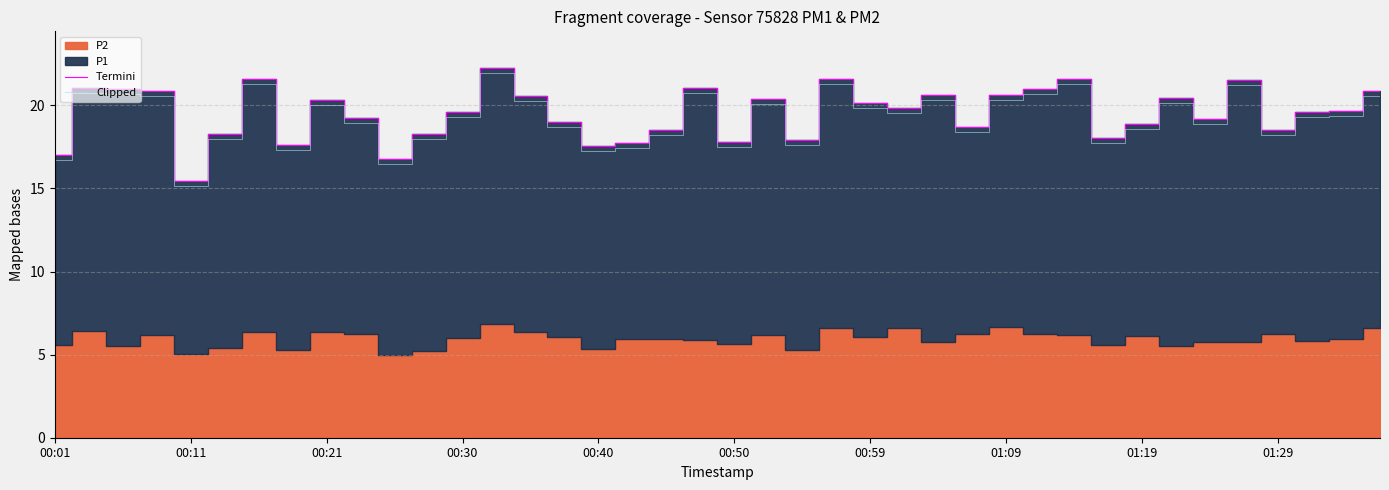

How many interior local valleys does the Termini series have?

11